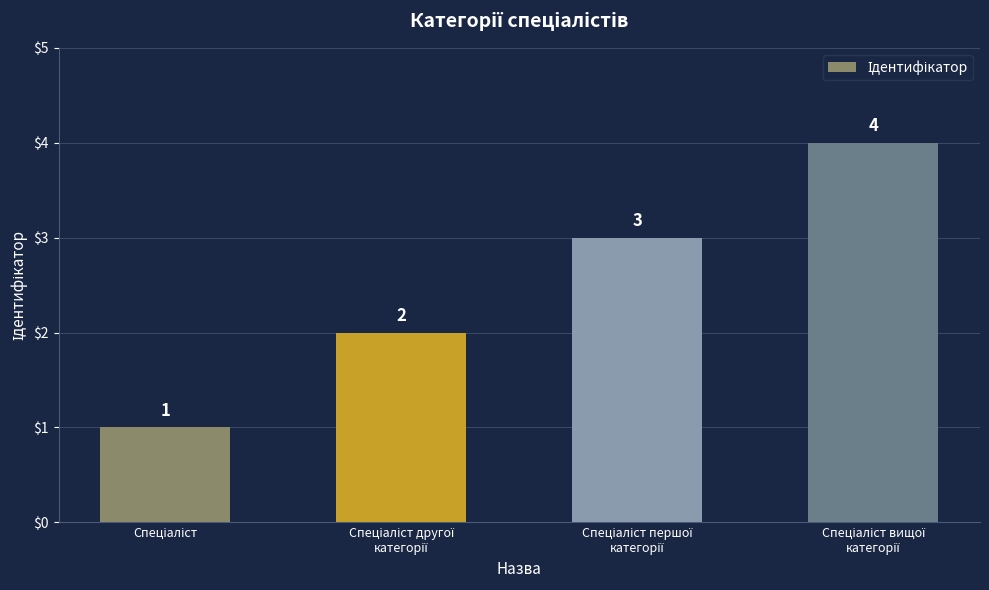

What is the smallest value displayed?

1